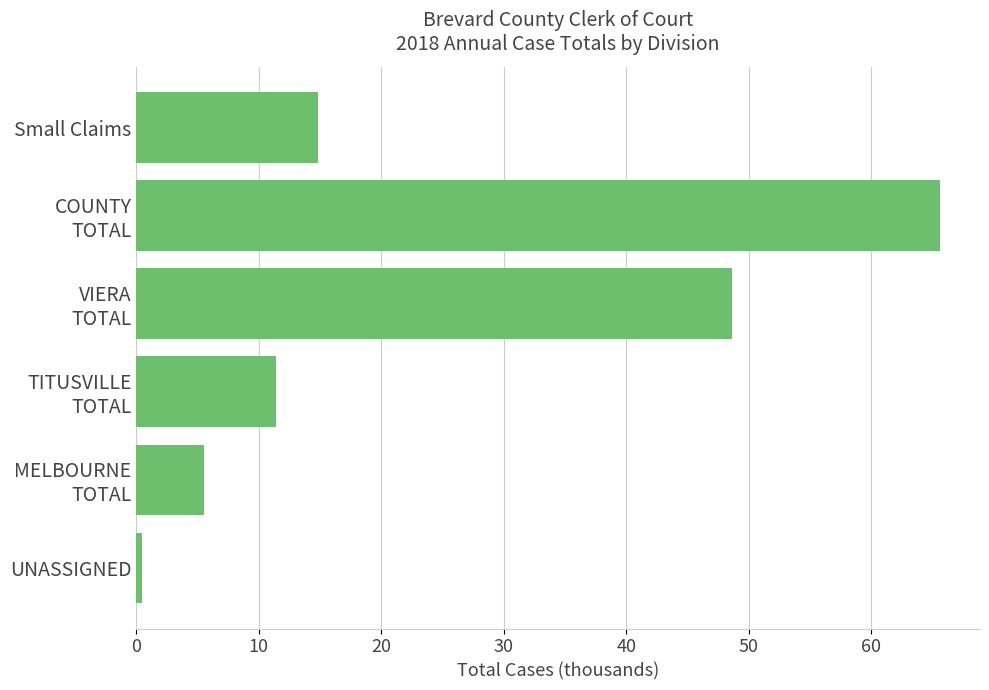

True or false: the data shows 14.8 at Small Claims.

True